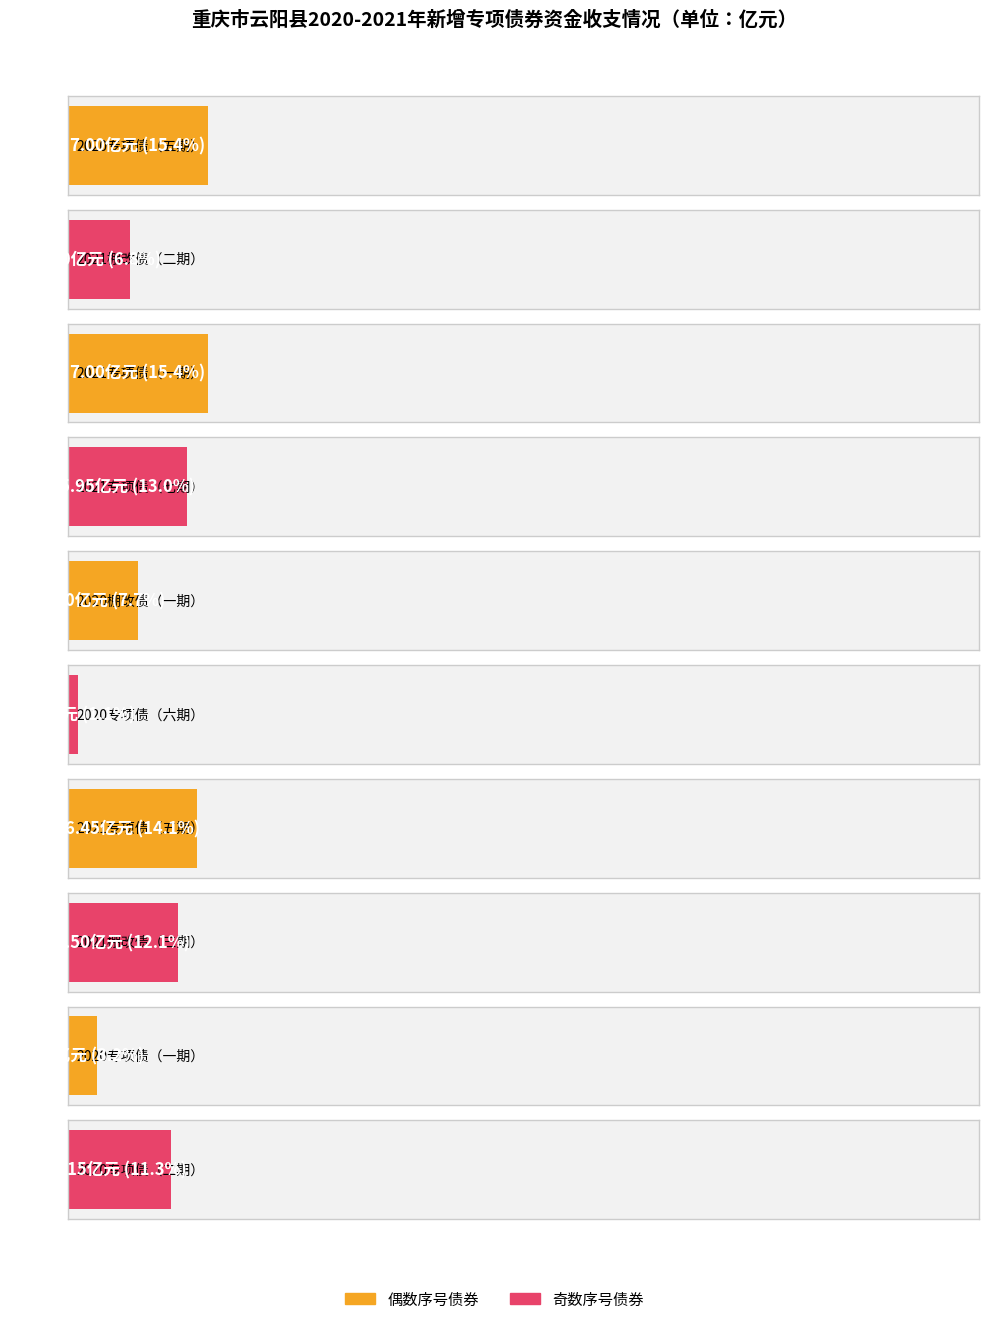

Count the number of values greater than 5.

6